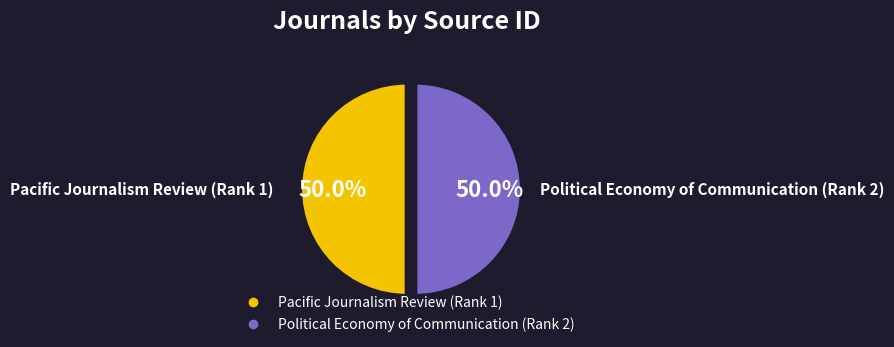

Combined, do Political Economy of Communication (Rank 2) and Pacific Journalism Review (Rank 1) account for over 50%?

Yes